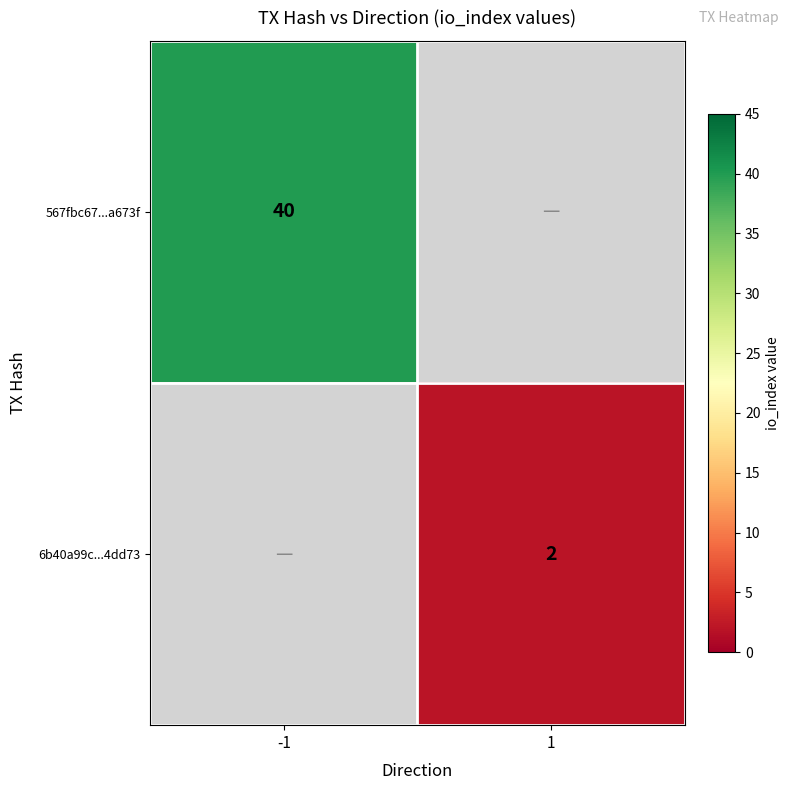

Is the value of 6b40a99c...4dd73 at 1 greater than the value of 567fbc67...a673f at -1?

No